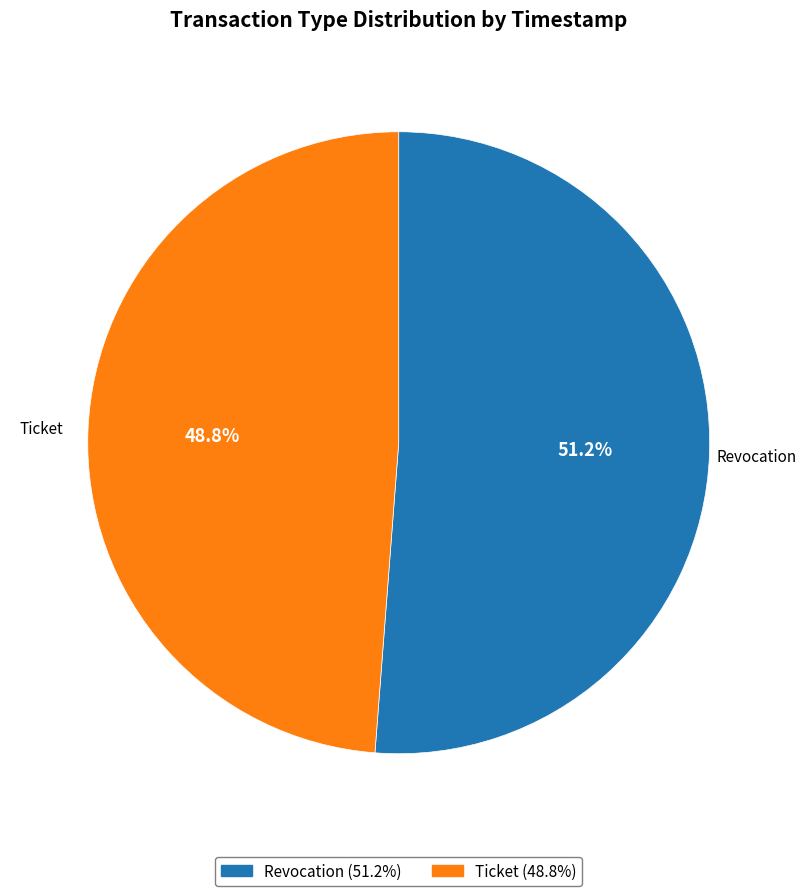

True or false: Ticket accounts for 49% of the total.

True